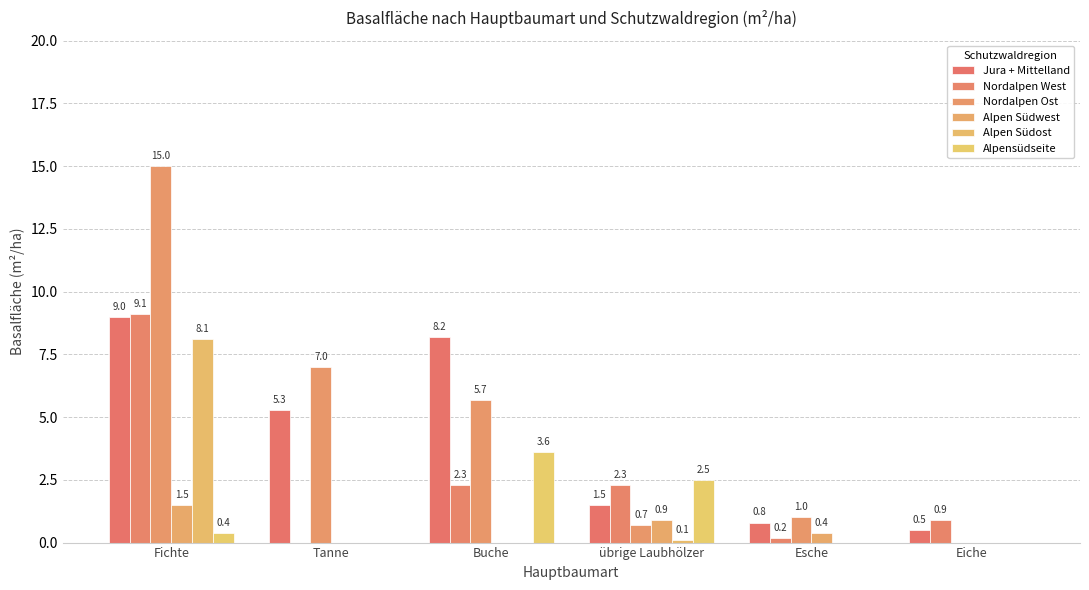

What value does the Alpen Südwest series have at Fichte?

1.5